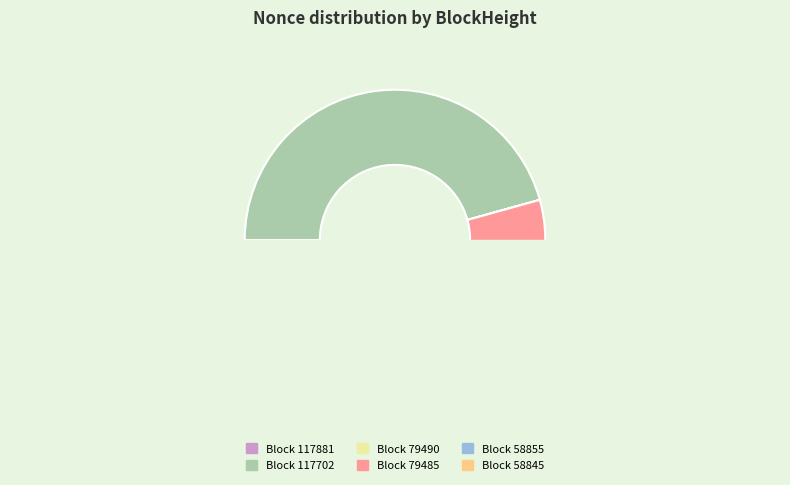

Is 79485 the majority of the pie?

No